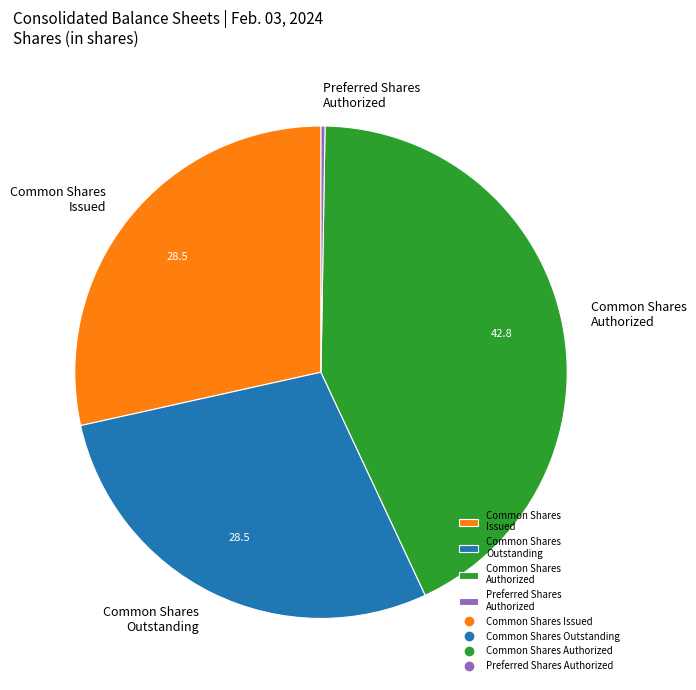

Which slice is the largest?

Common Shares Authorized